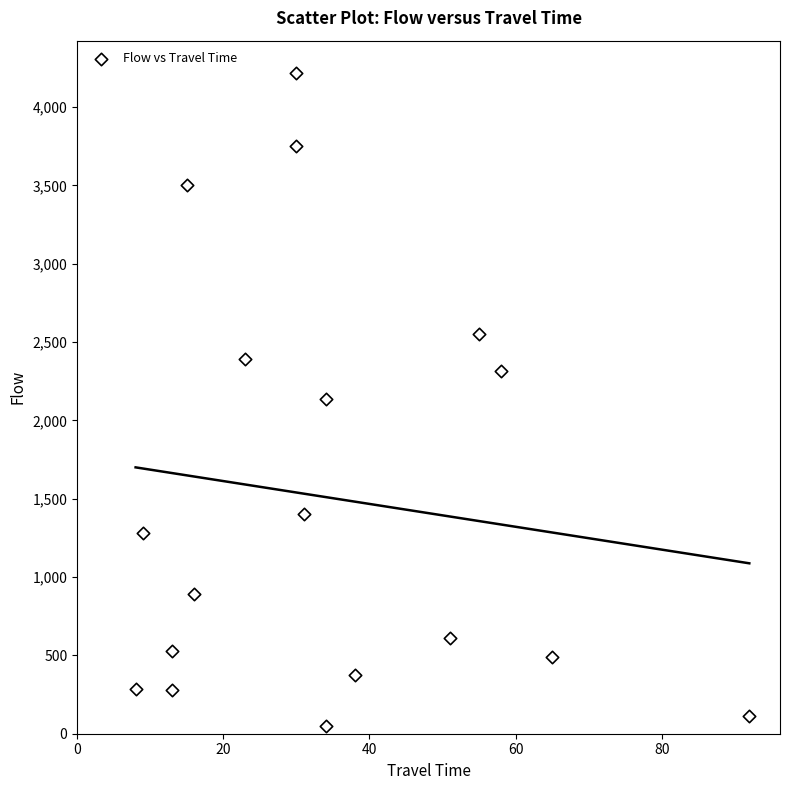

What is the range of X values (max minus min)?

84